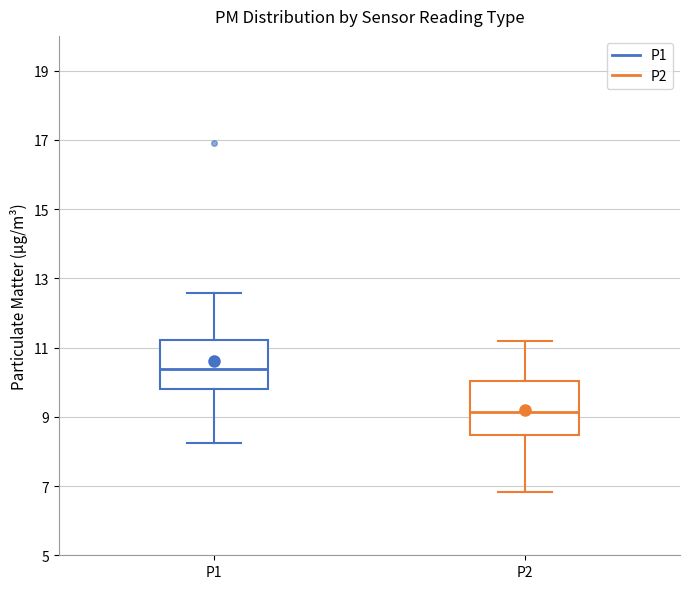

Reading left to right, transcribe this box plot: for each box, give where its median line is, the range the box spans, and where its two whiskers end, as read against the y-axis. The values are not printed on the chart, so give them approximately, as read against the axis.

P1: median 10.4, box 9.8 to 11.2, whiskers 8.2 to 12.6
P2: median 9.2, box 8.4 to 10.0, whiskers 6.8 to 11.2